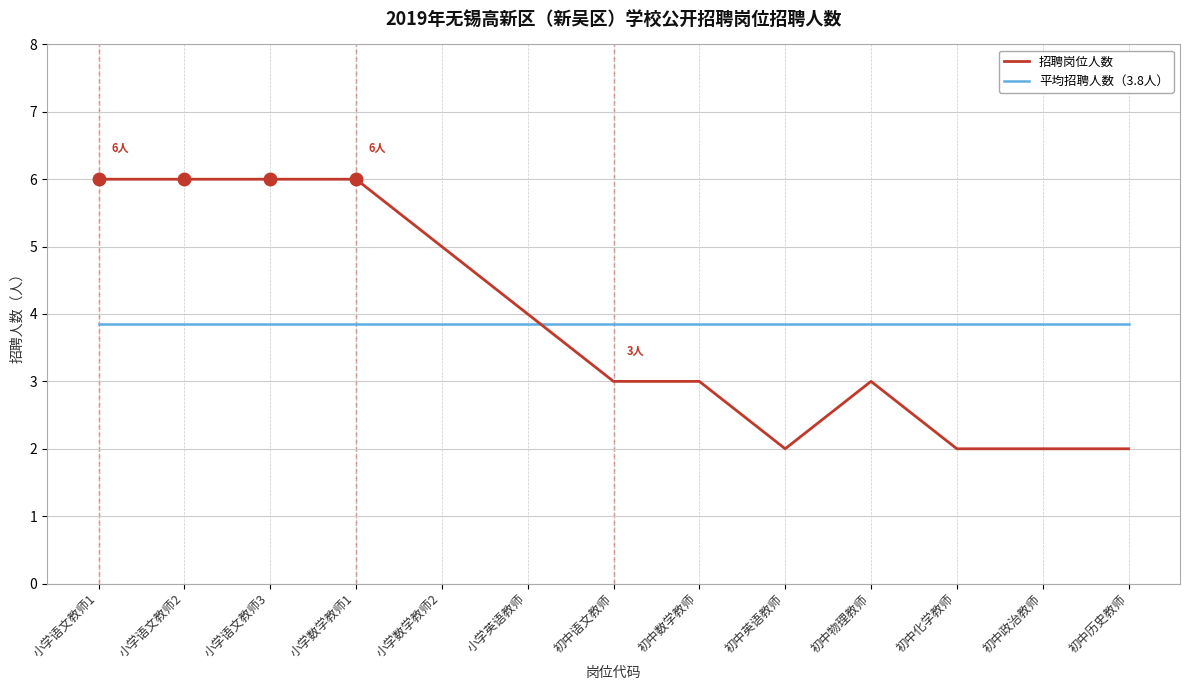

What is the spread (max minus min) of values at 初中语文教师?

0.8